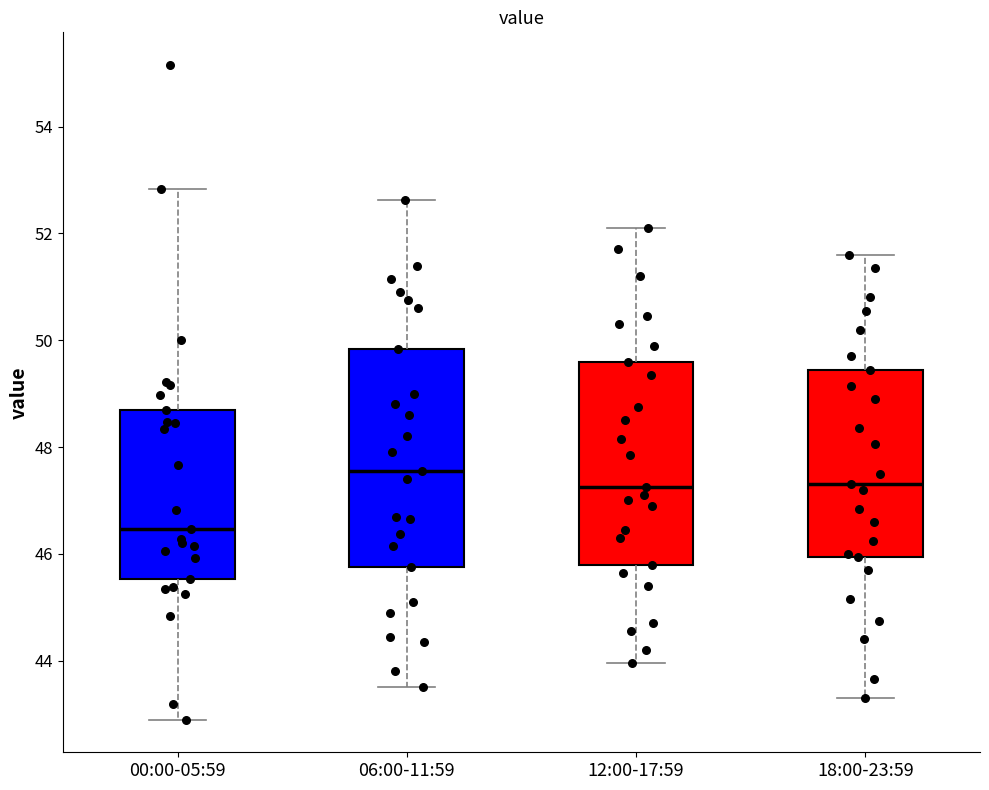

Reading left to right, read every box against the y-axis: the position of its median line, the range the box covers, and the ends of its whiskers. The values are not printed on the chart, so give them approximately, as read against the axis.

00:00-05:59: median 46.4, box 45.6 to 48.8, whiskers 43.0 to 52.8
06:00-11:59: median 47.6, box 45.8 to 49.8, whiskers 43.6 to 52.6
12:00-17:59: median 47.2, box 45.8 to 49.6, whiskers 44.0 to 52.2
18:00-23:59: median 47.4, box 46.0 to 49.4, whiskers 43.4 to 51.6